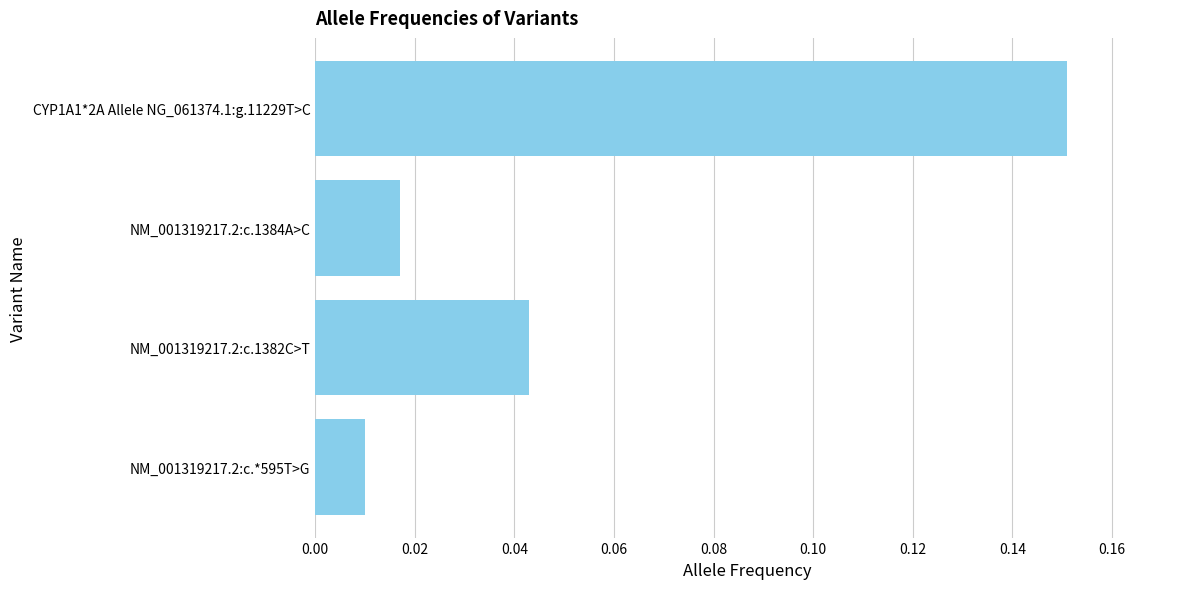

Between NM_001319217.2:c.1382C>T and CYP1A1*2A Allele NG_061374.1:g.11229T>C, which is larger?

CYP1A1*2A Allele NG_061374.1:g.11229T>C